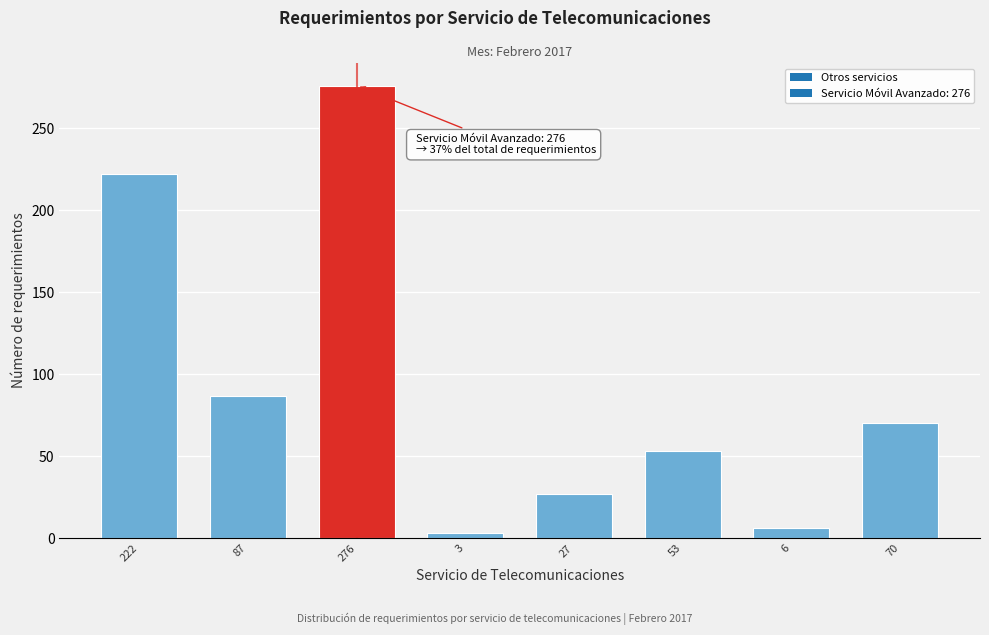

Reading left to right, extract all data points from this chart.

222=222	87=87	276=276	3=3	27=27	53=53	6=6	70=70